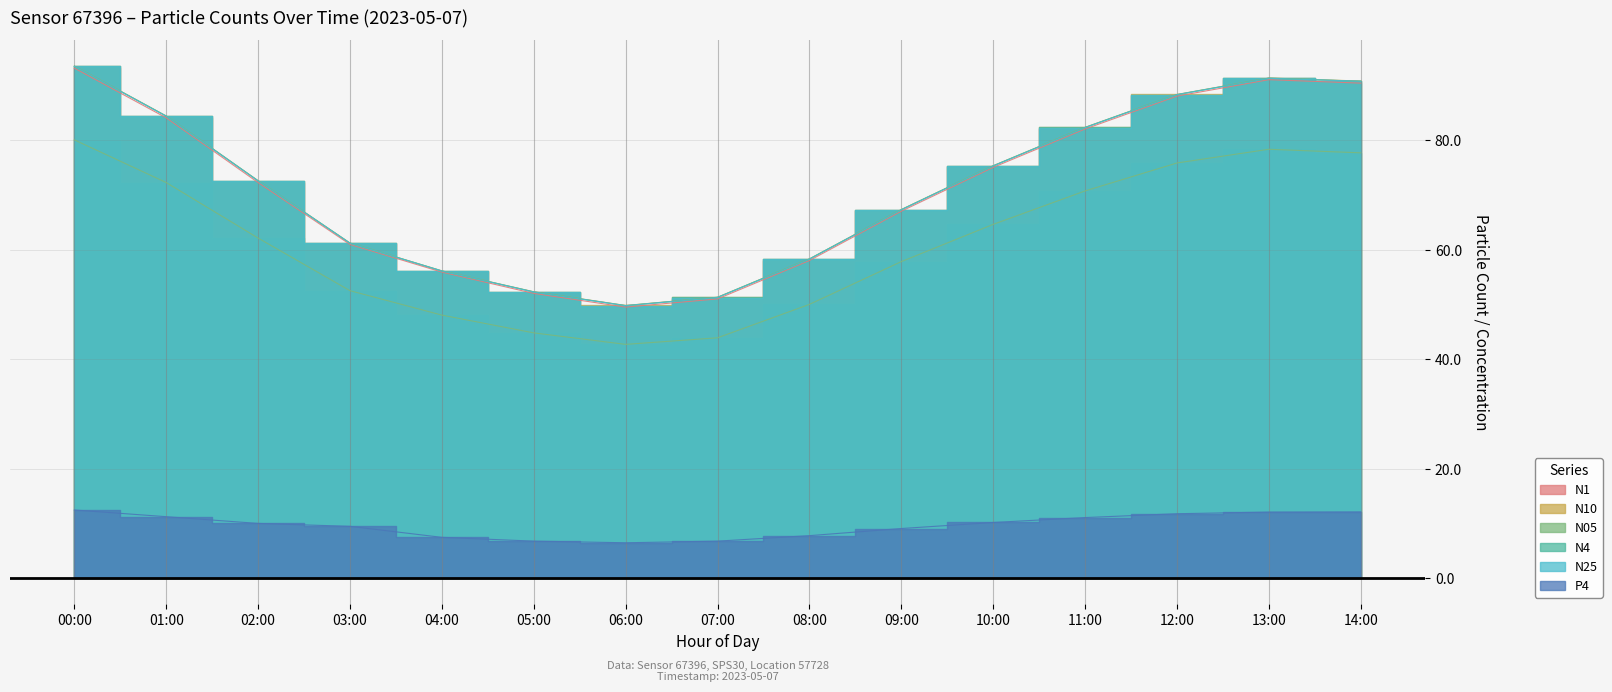

What position from the left is 09:00?

10